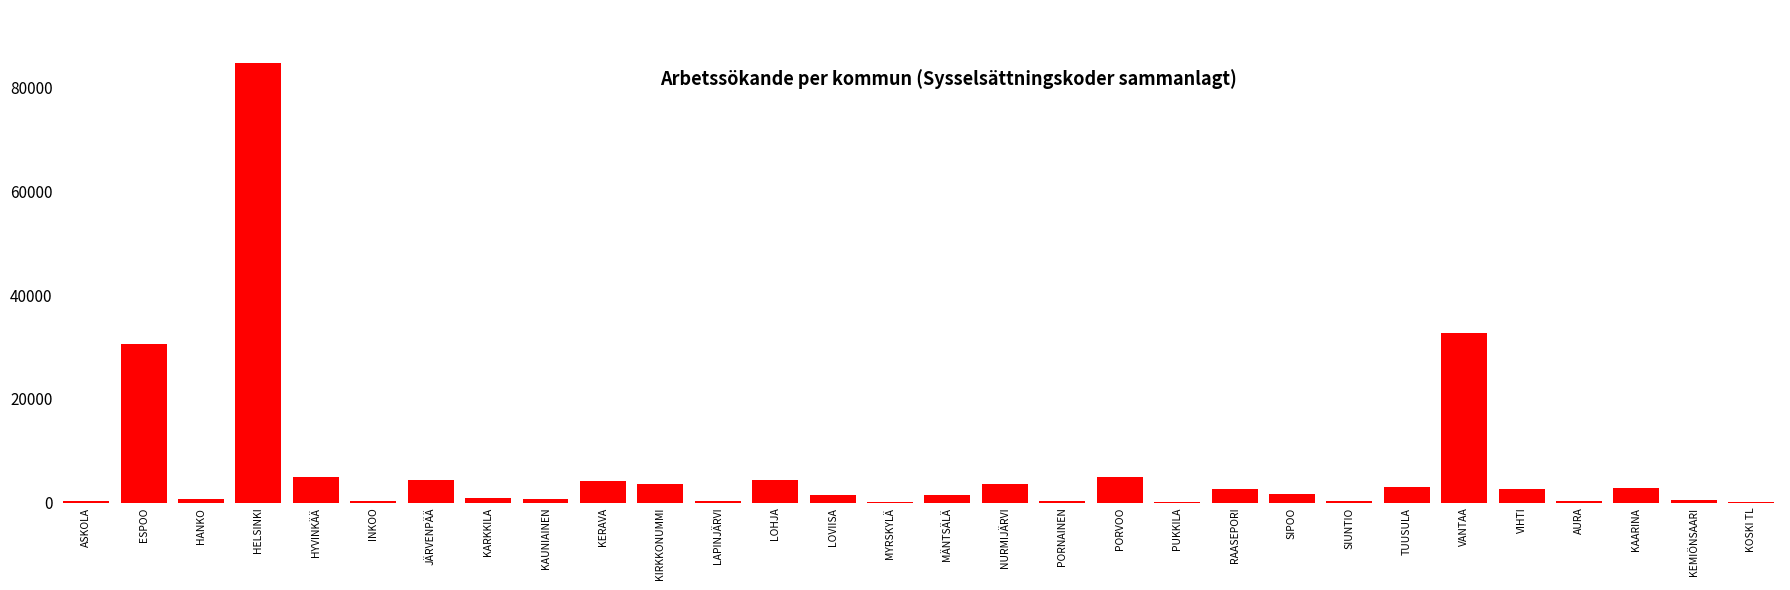

Which label corresponds to the largest value in the chart?

HELSINKI